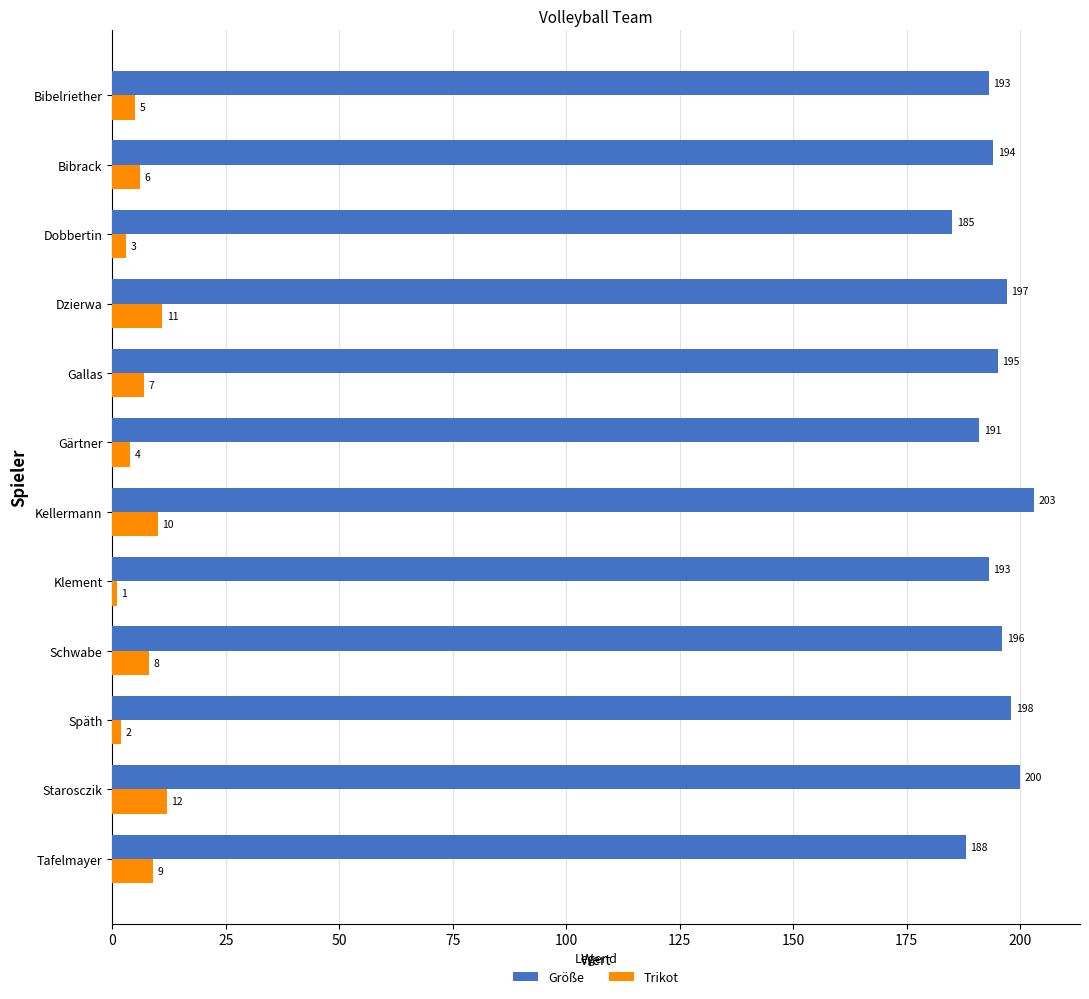

The Größe series shows 188 at Tafelmayer. True or false?

True